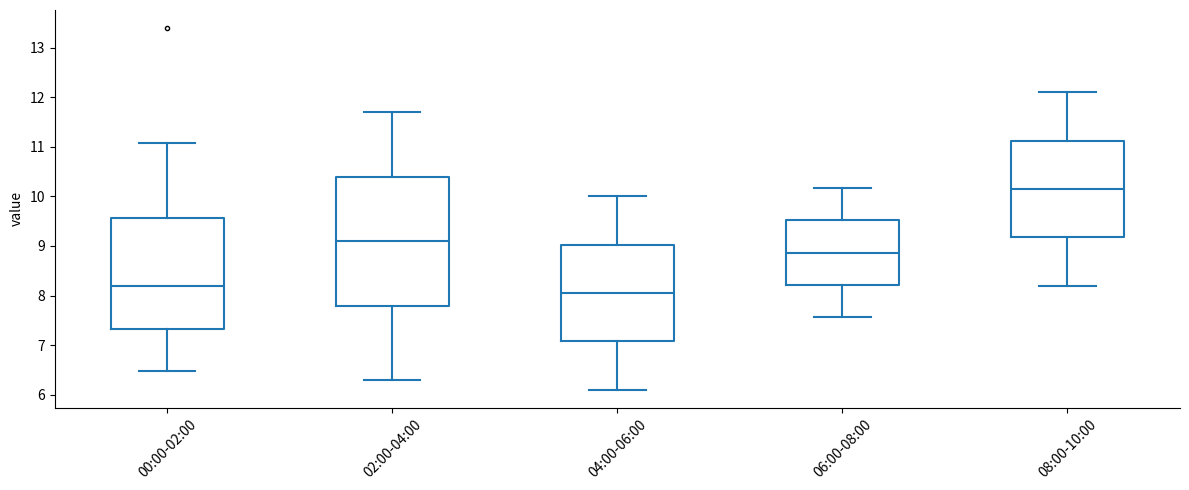

Reading left to right, transcribe this box plot: for each box, give where its median line is, the range the box spans, and where its two whiskers end, as read against the y-axis. The values are not printed on the chart, so give them approximately, as read against the axis.

00:00-02:00: median 8.2, box 7.3 to 9.6, whiskers 6.5 to 11.1
02:00-04:00: median 9.1, box 7.8 to 10.4, whiskers 6.3 to 11.7
04:00-06:00: median 8.1, box 7.1 to 9.0, whiskers 6.1 to 10.0
06:00-08:00: median 8.9, box 8.2 to 9.5, whiskers 7.6 to 10.2
08:00-10:00: median 10.2, box 9.2 to 11.1, whiskers 8.2 to 12.1